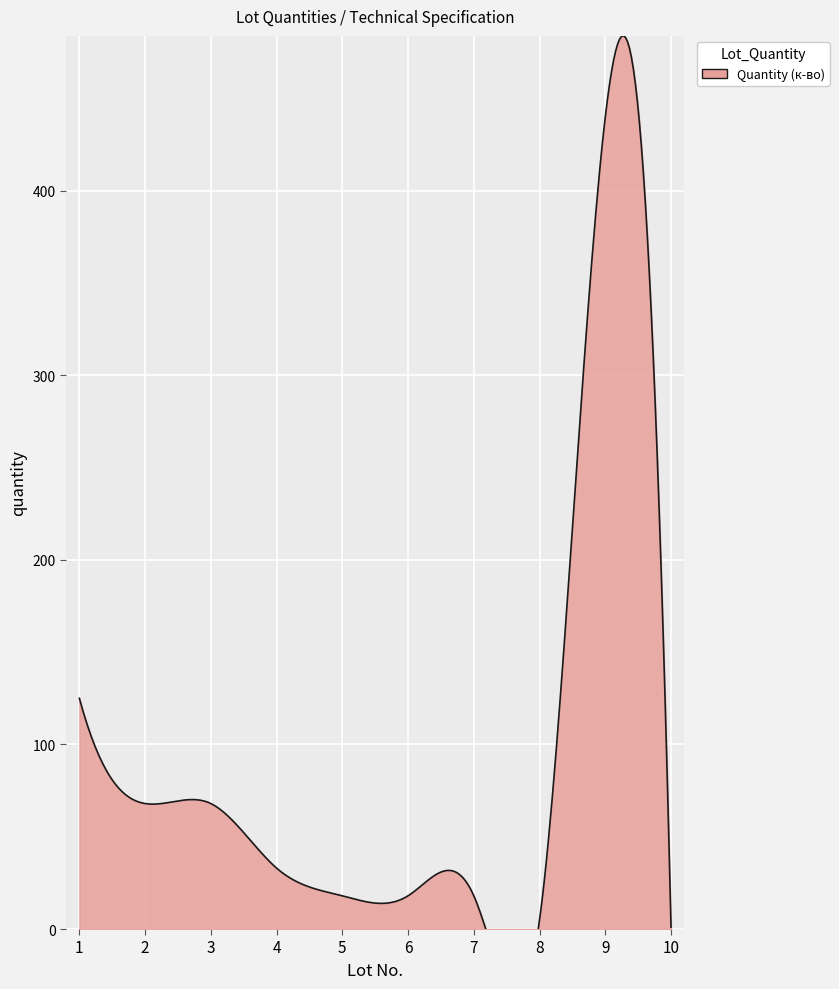

Count the number of values greater than 33.

4